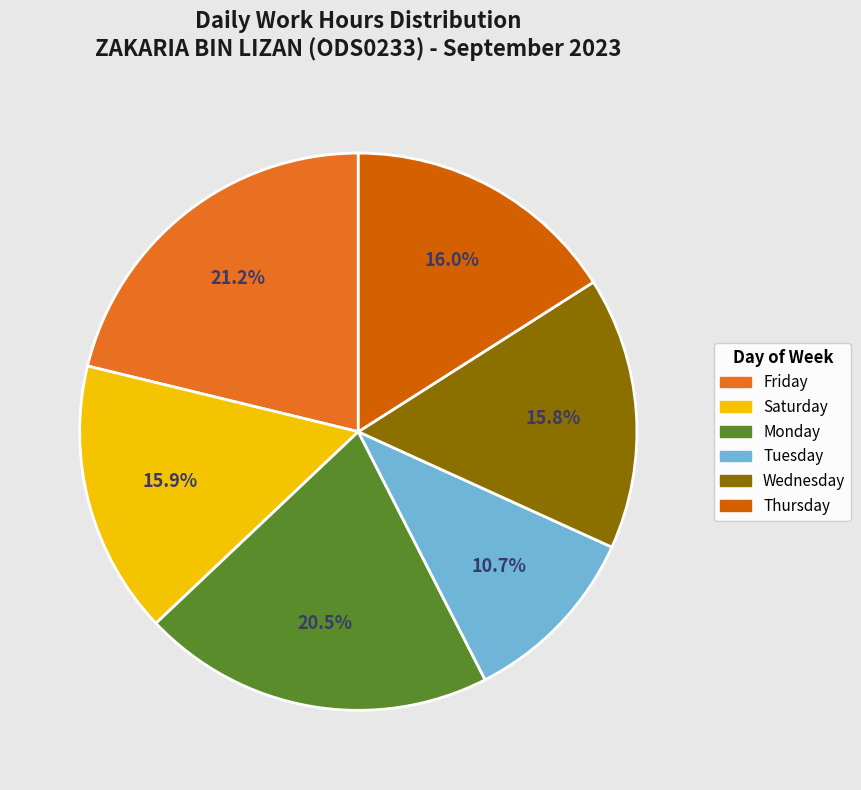

Combined, do Wednesday and Monday account for over 50%?

No